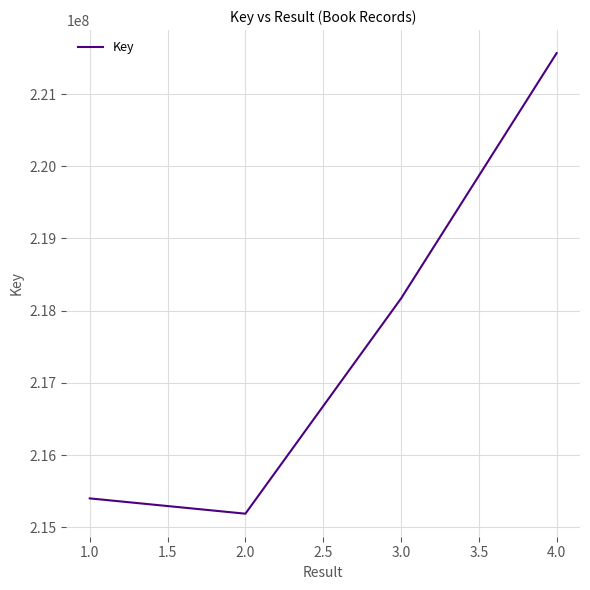

What is the sum of the values at 3.0 and 4.0?

439735737